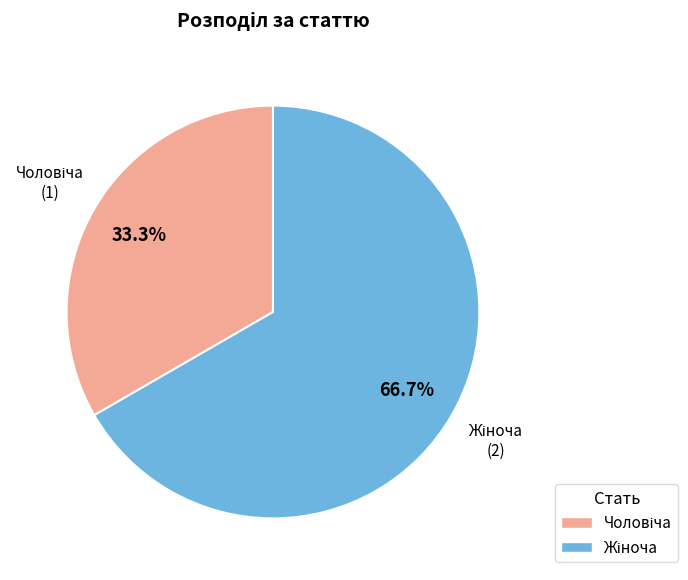

Does any single category account for the majority?

Yes